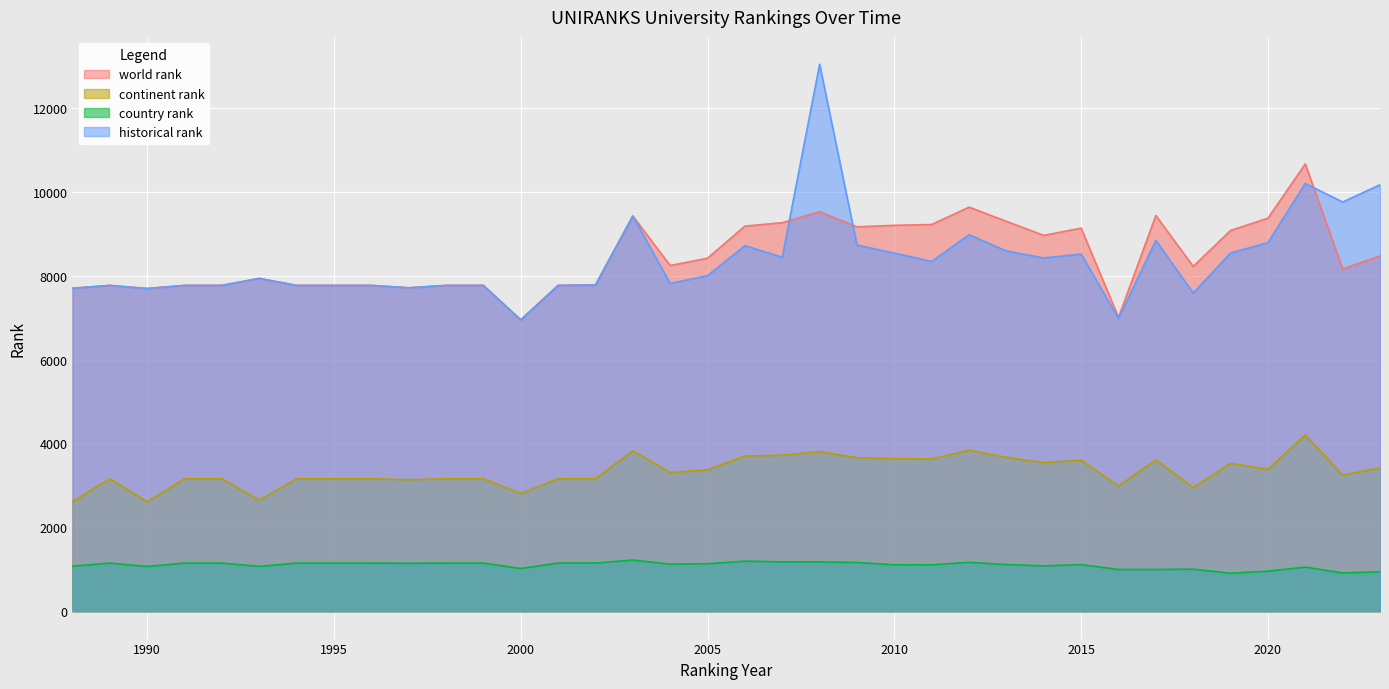

What is the value of the country rank point at the 9th from the left?

1148.0